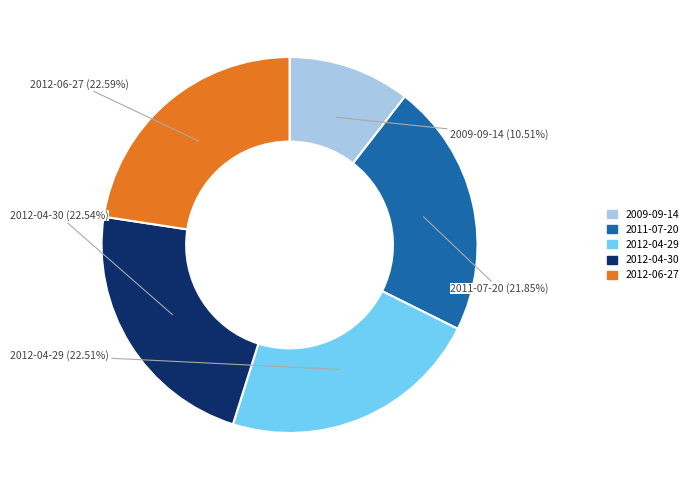

Does any single category account for the majority?

No